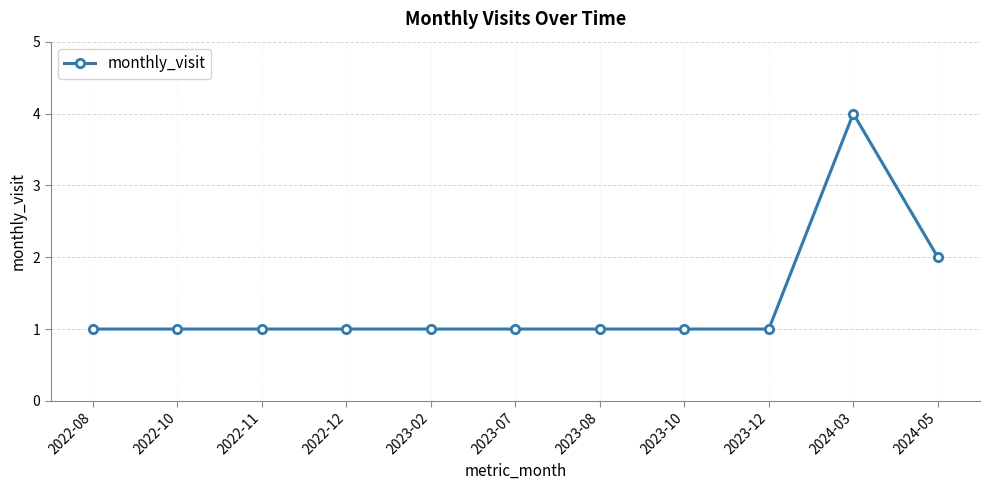

What is the maximum value shown in the chart?

4